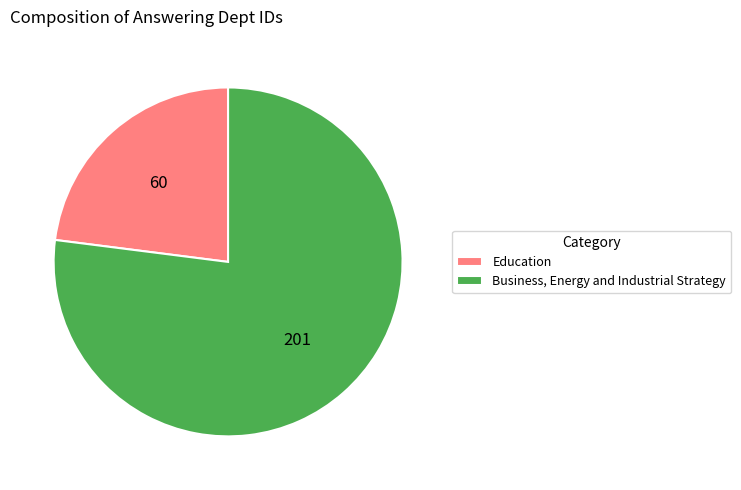

Do Education and Business, Energy and Industrial Strategy together represent more than half of the pie?

Yes